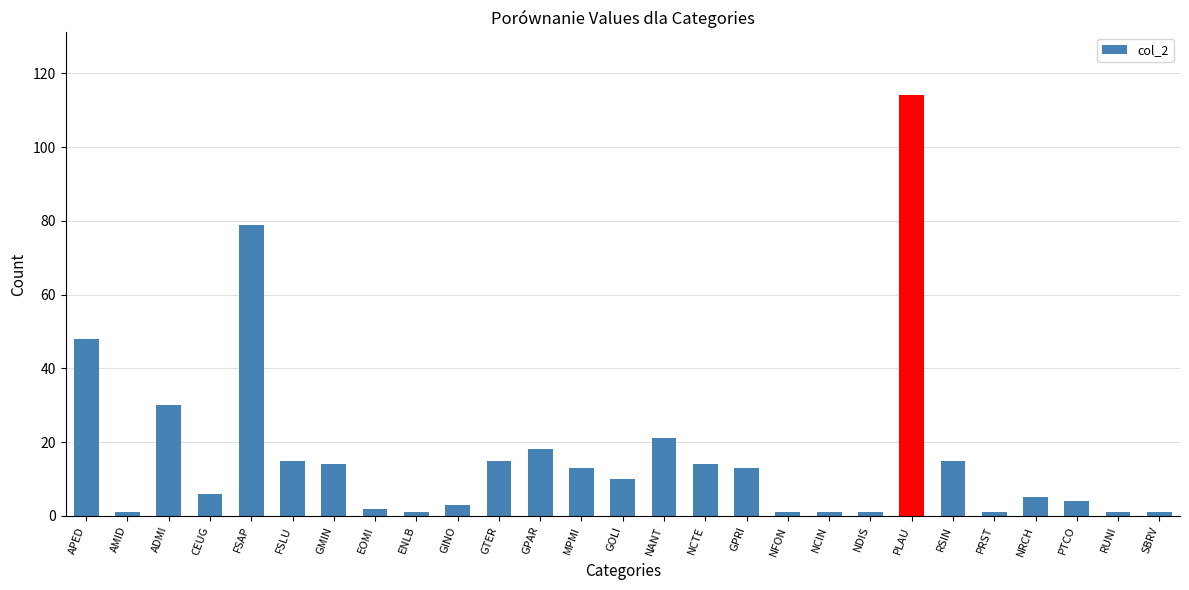

What is the maximum value shown in the chart?

114